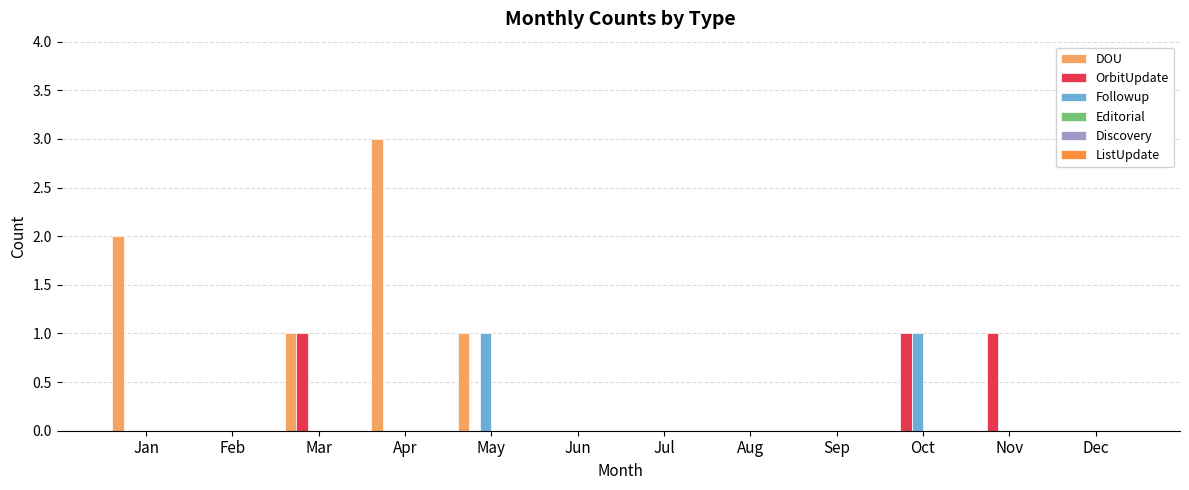

Are the bars grouped side by side (vs. stacked)?

Yes